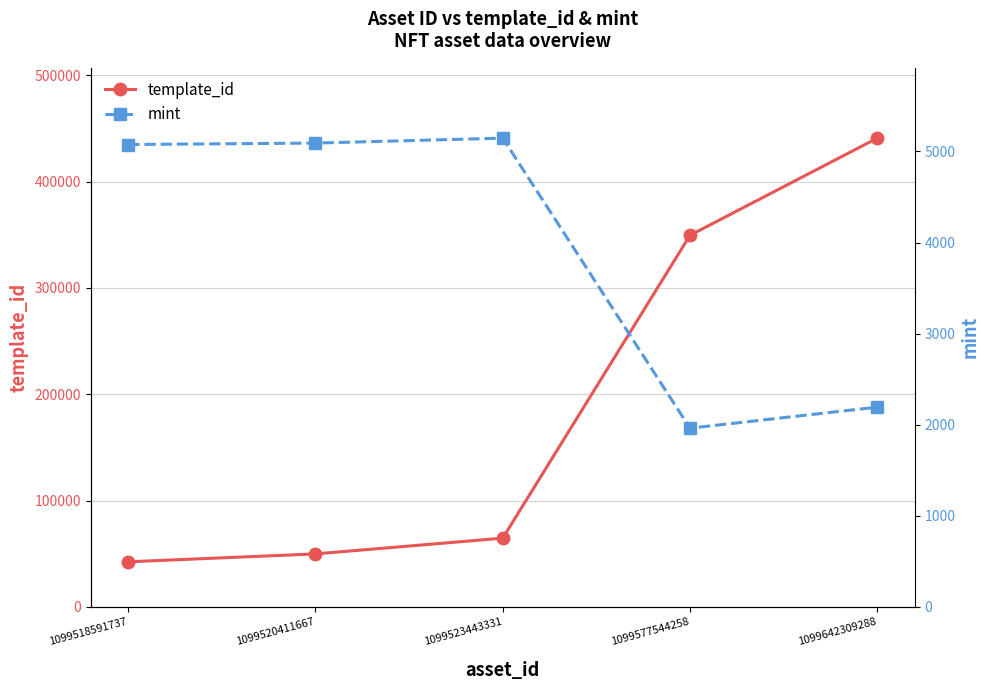

Reading left to right, list all the values displayed in this chart.

template_id: 42421	49849	64660	349523	440886
mint: 5076	5092	5146	1962	2193